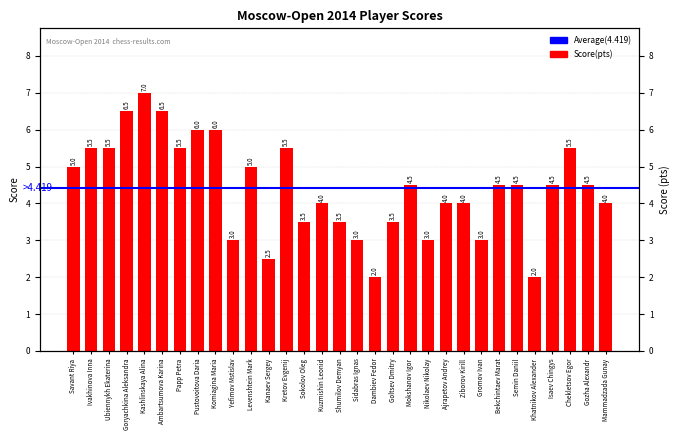

The value at Kuzmishin Leonid is 4.0. True or false?

True